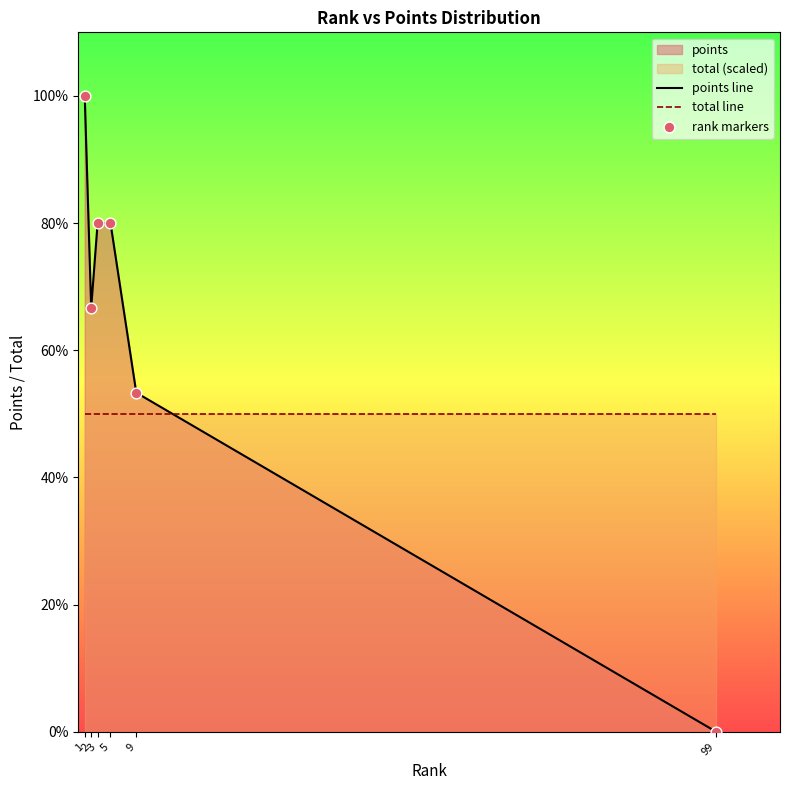

Which series reaches the maximum Y coordinate?

points line